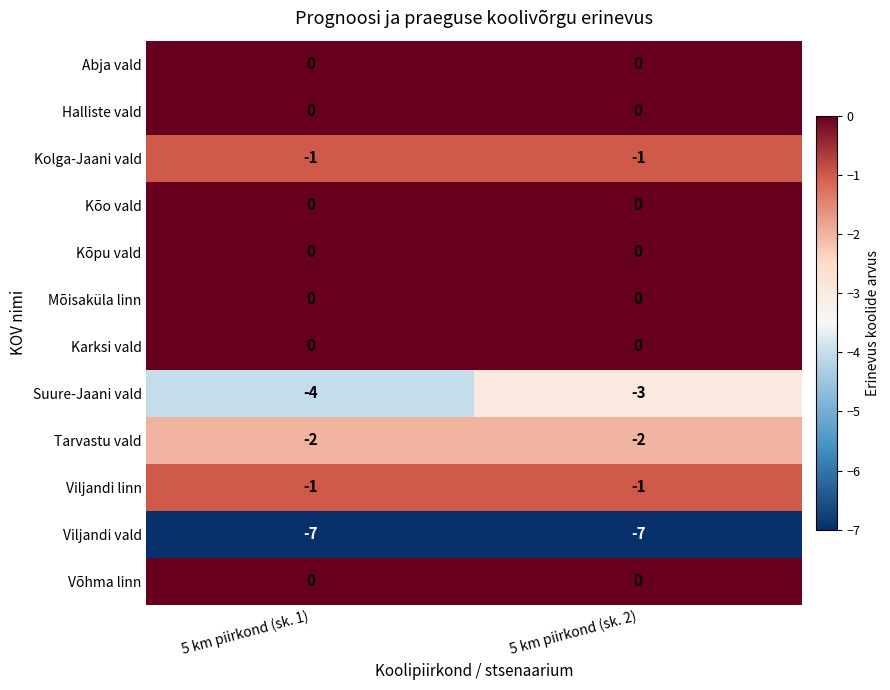

What is the smallest value displayed?

-7